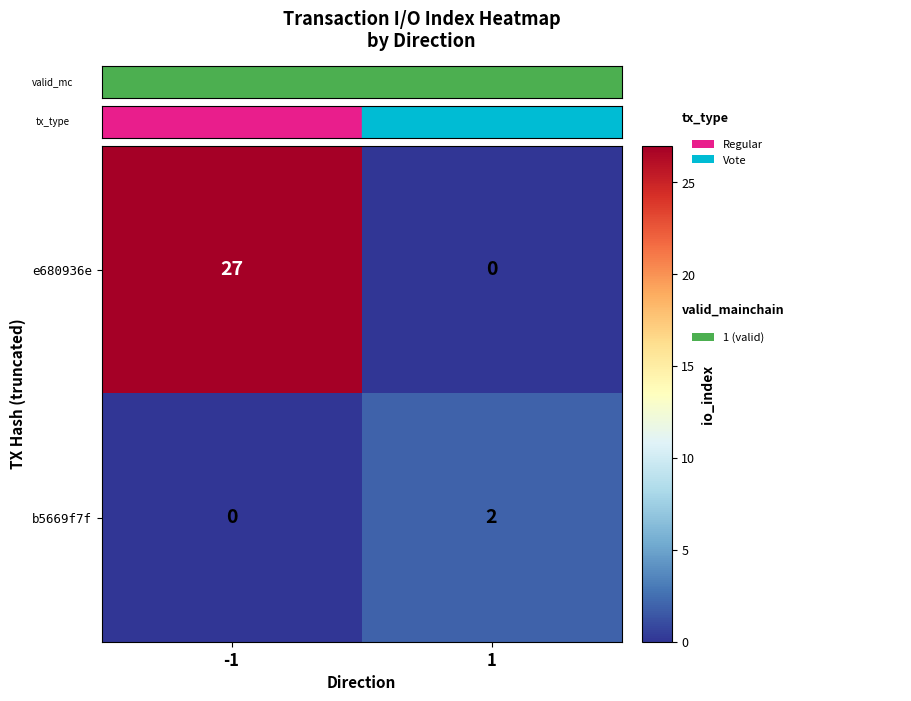

Reading left to right, transcribe all the data shown in this chart.

e680936e: -1=27	1=0
b5669f7f: -1=0	1=2